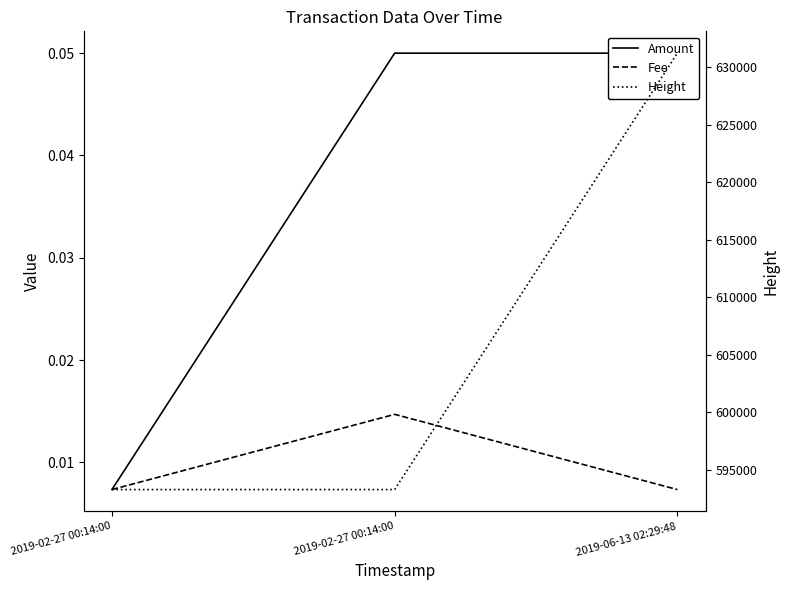

Rank the categories by Height value from highest to lowest.

2019-06-13 02:29:48, 2019-02-27 00:14:00, 2019-02-27 00:14:00